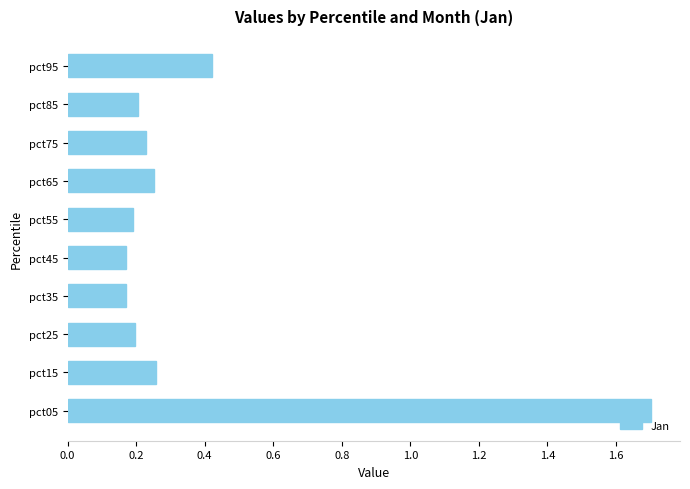

How many values are between 0 and 1?

9